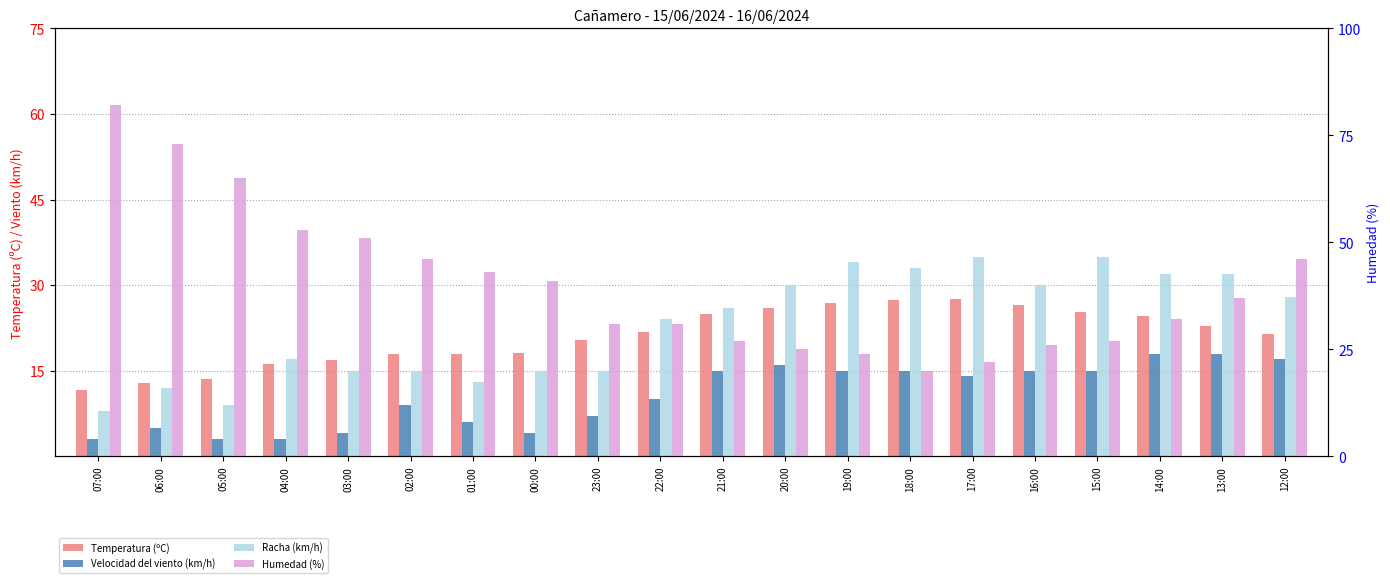

How many bars are there in each group?

4